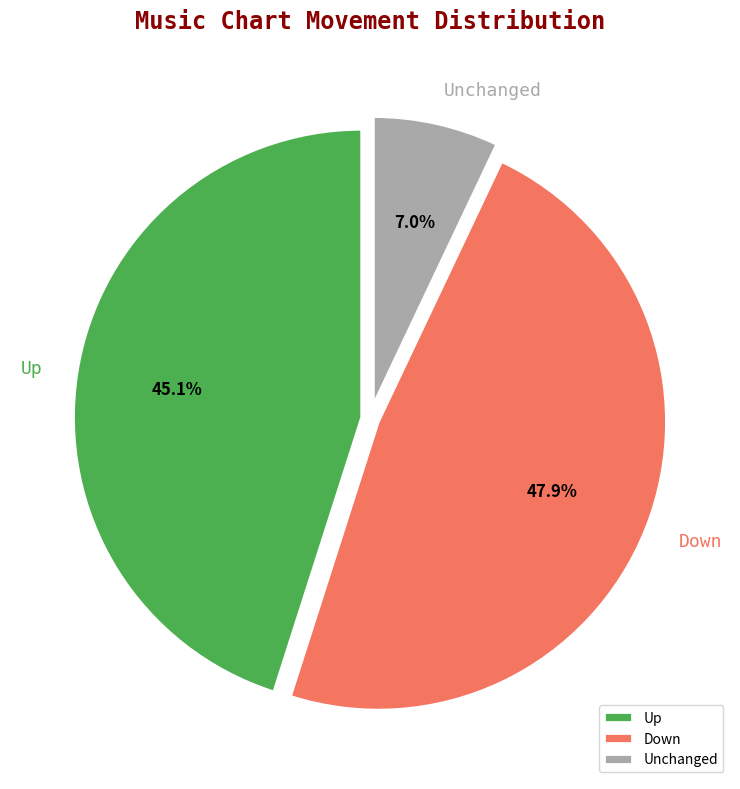

Count the number of slices in the pie.

3